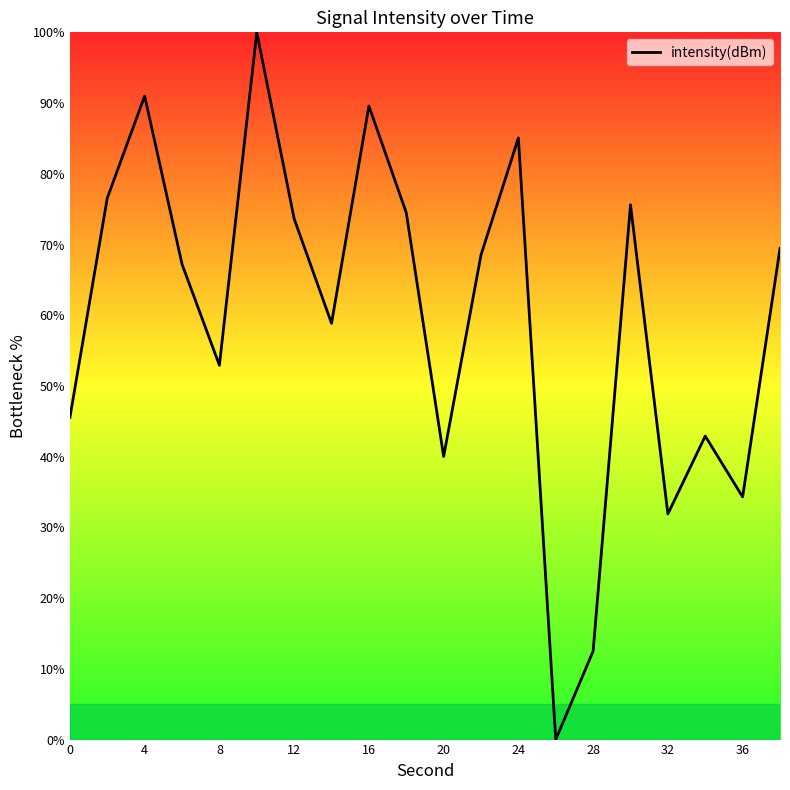

What is the greatest value displayed?

100.0